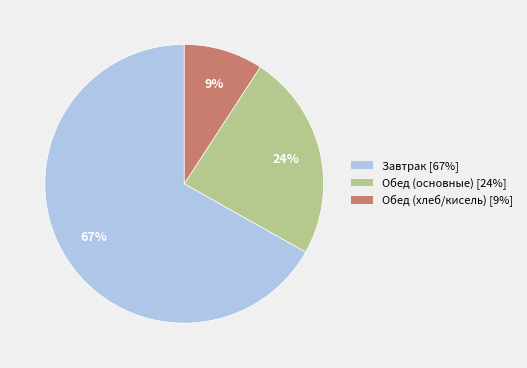

How many slices are in this pie chart?

3